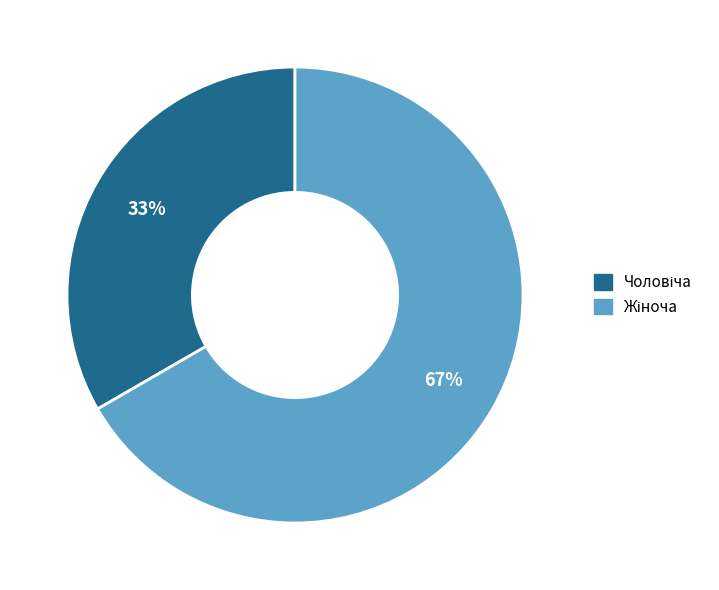

To the nearest percent, what is the average slice percentage?

50%